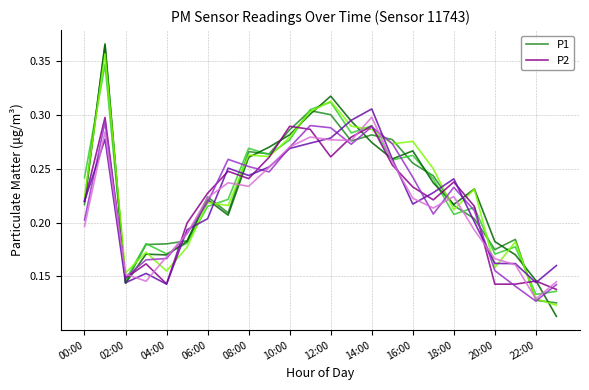

Does the chart have visible grid lines?

Yes